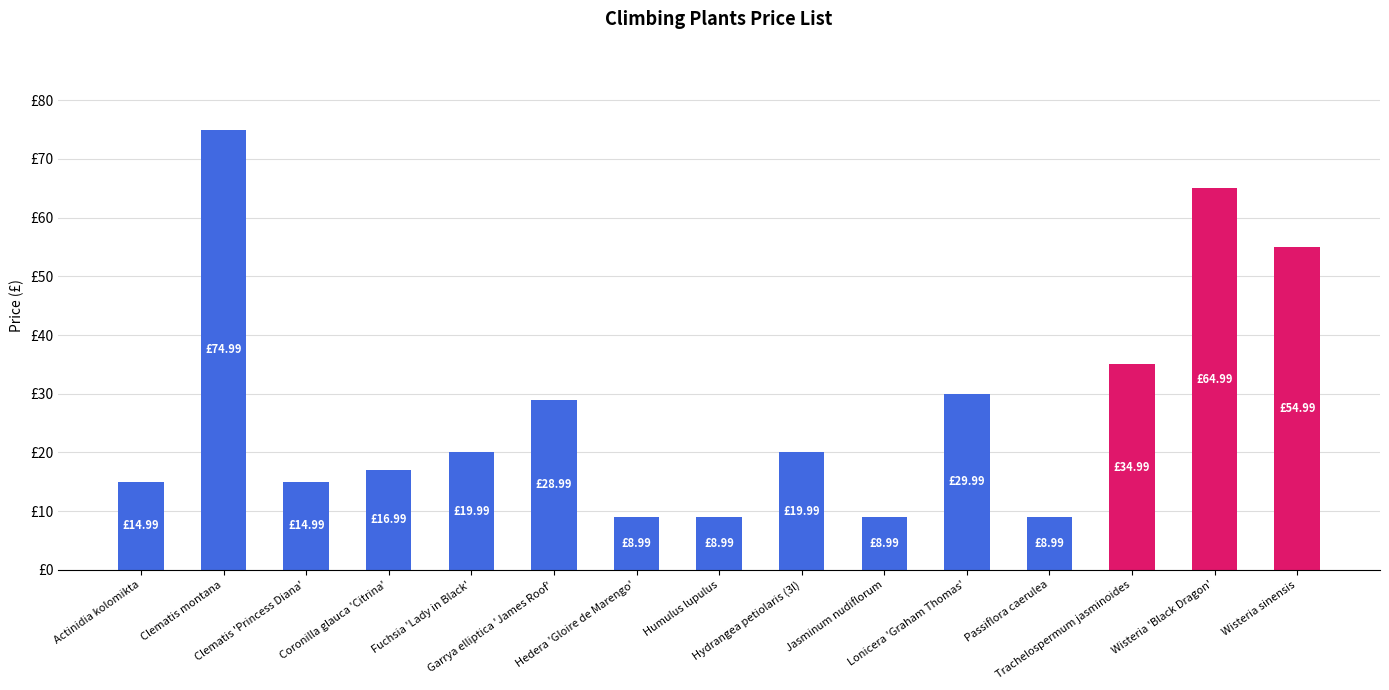

The value at Clematis montana is 75.0. True or false?

True